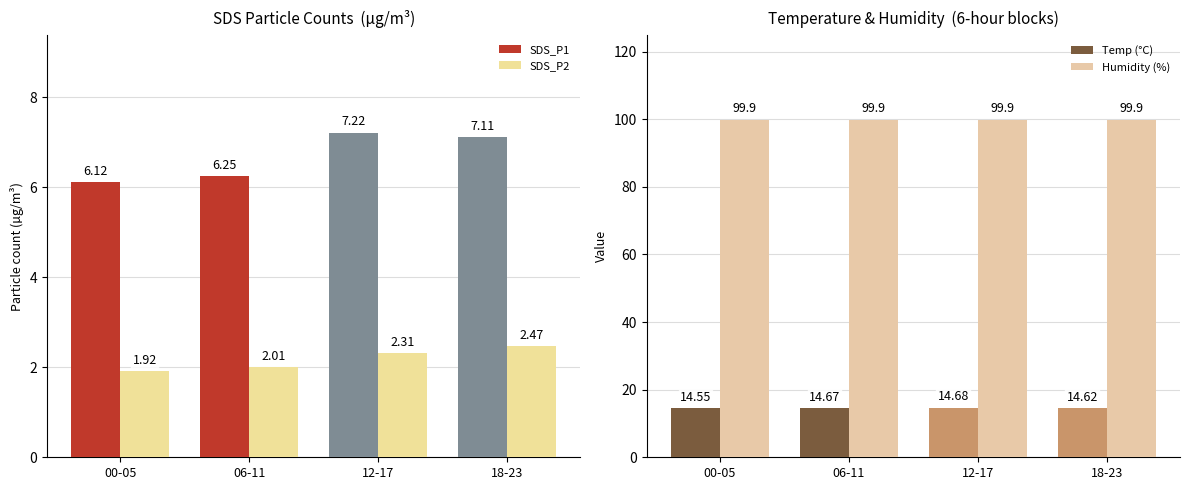

What is the minimum value shown in the chart?

1.9